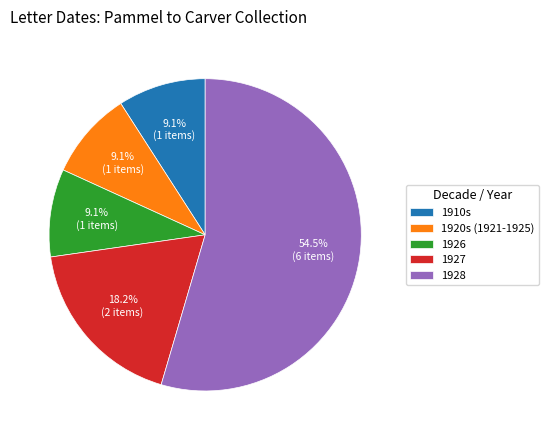

How many slices are in this pie chart?

5